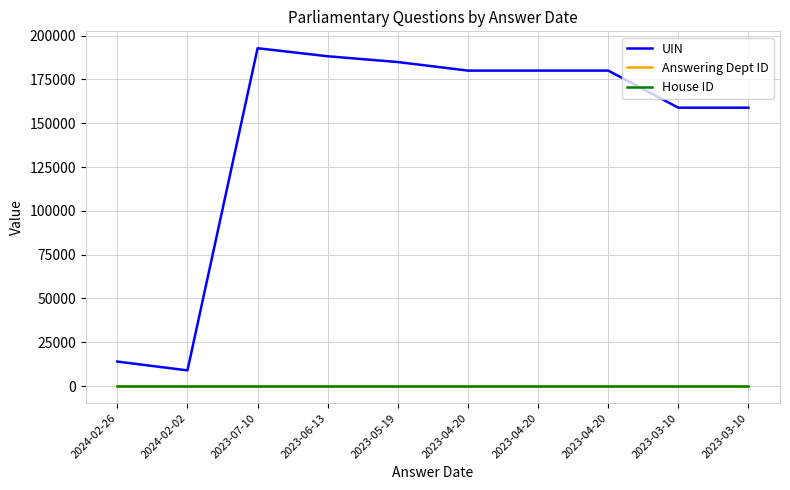

The value of UIN at 2023-07-10 is 345626. True or false?

False